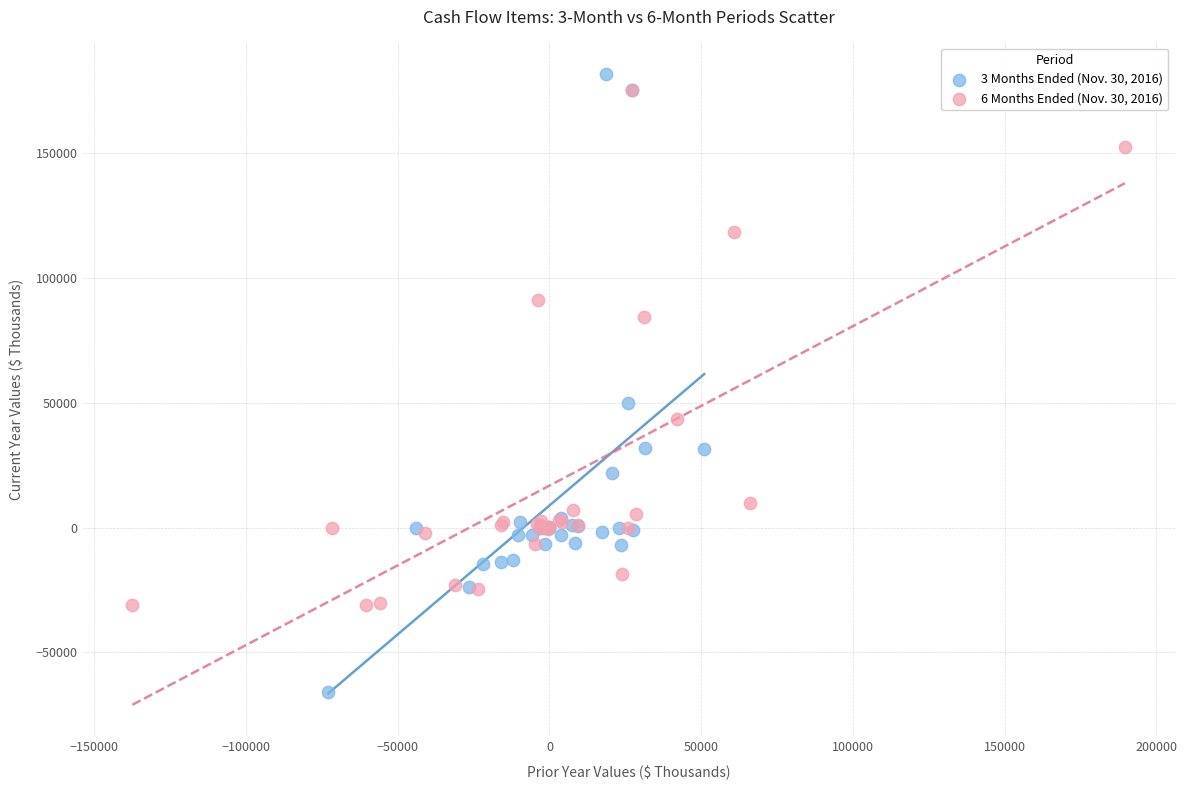

Which series contains the lowest Y value?

3 Months Ended (Nov. 30, 2016)